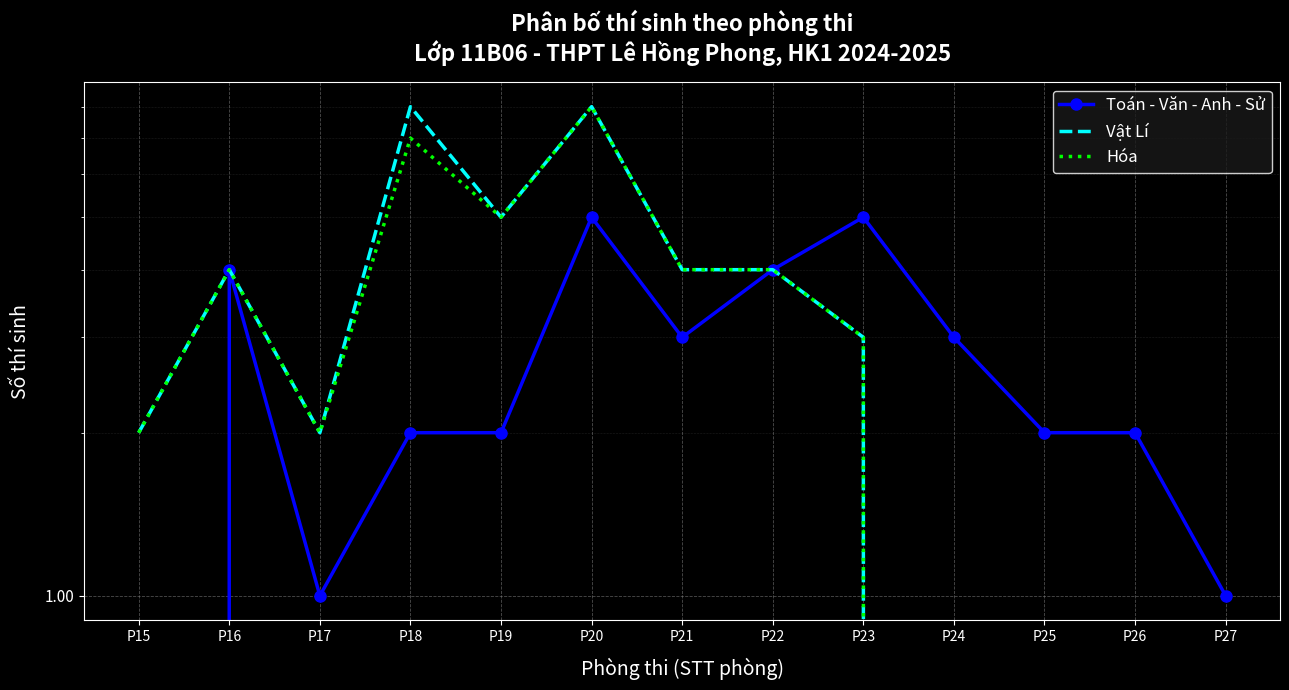

List the series in order of their overall mean, highest first.

Vật Lí, Hóa, Toán - Văn - Anh - Sử